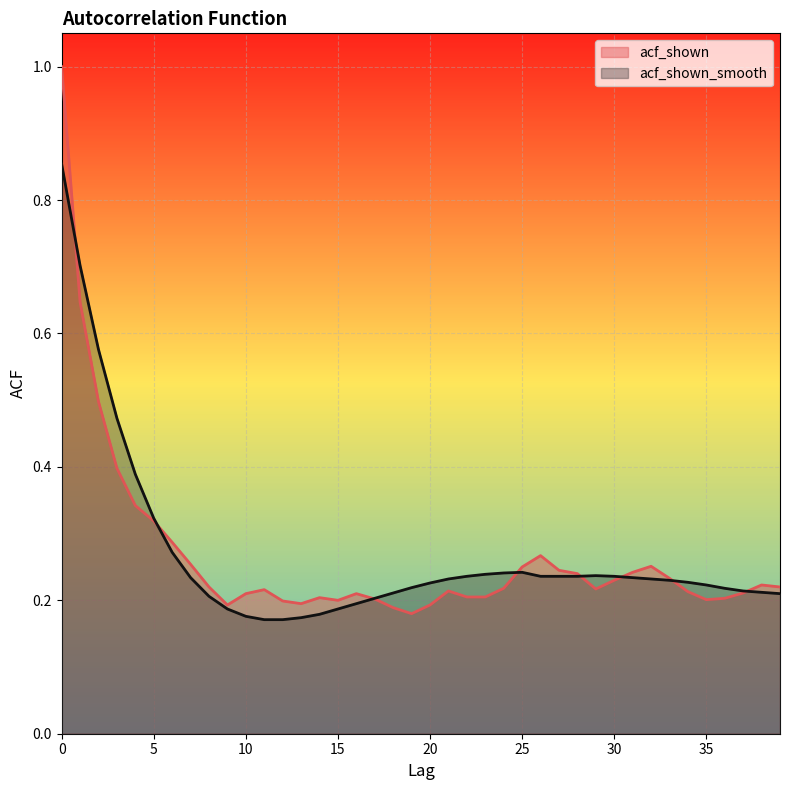

Count the number of categories in the chart.

40